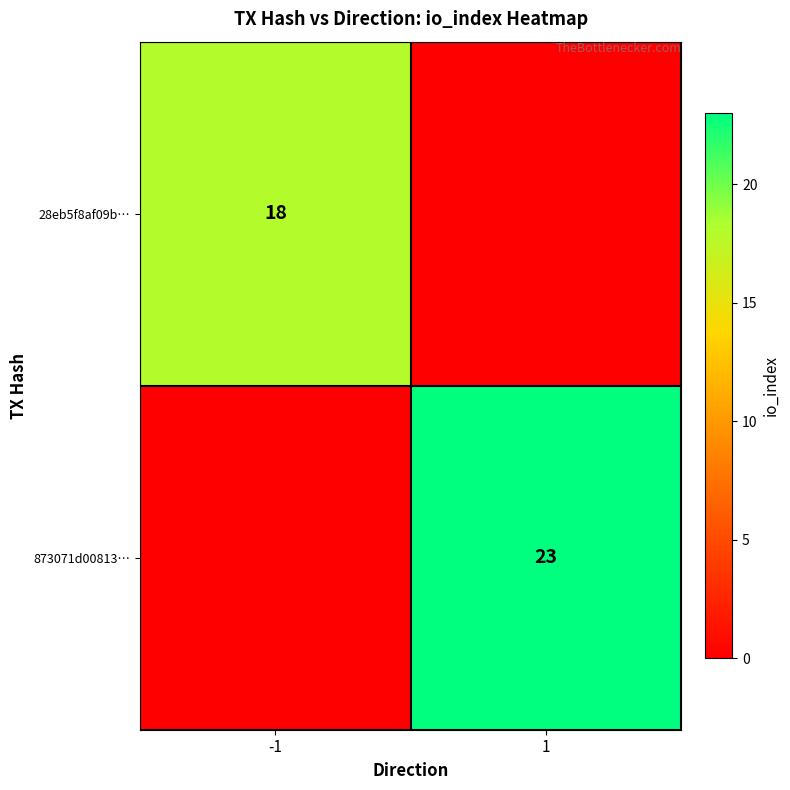

The 28eb5f8af09b… series shows 5 at -1. True or false?

False